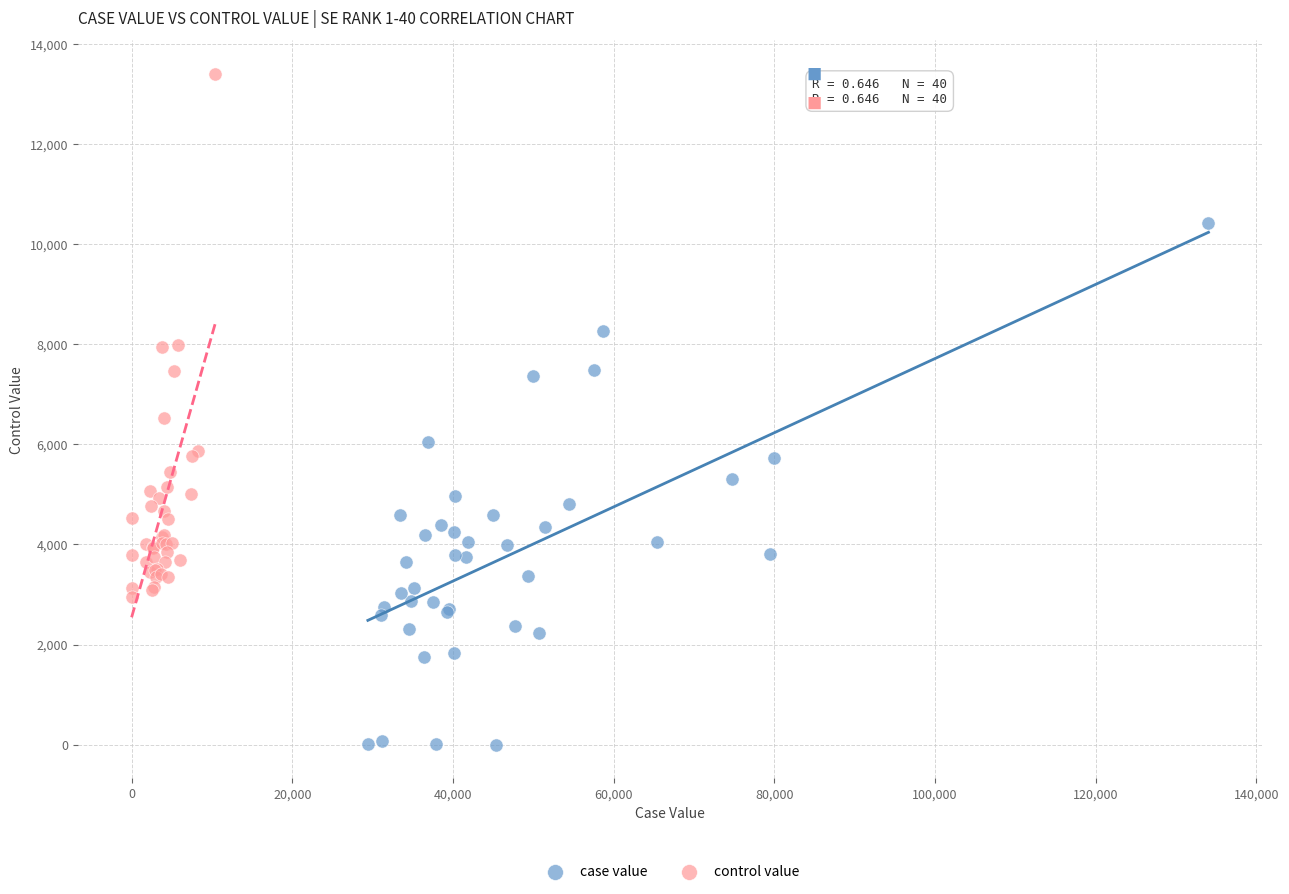

Which series reaches the maximum Y coordinate?

control value